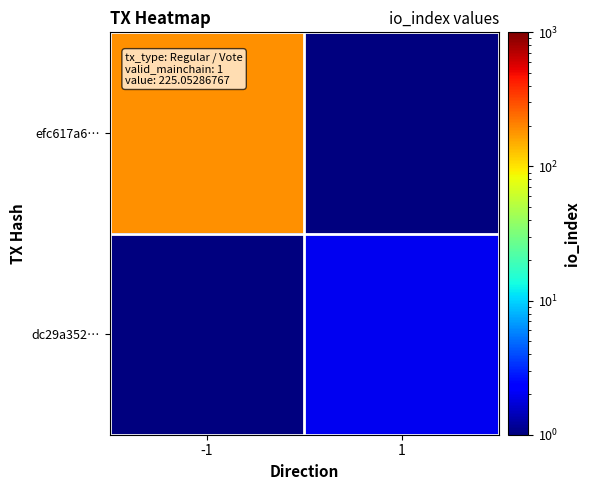

How many data points does each series have?

2